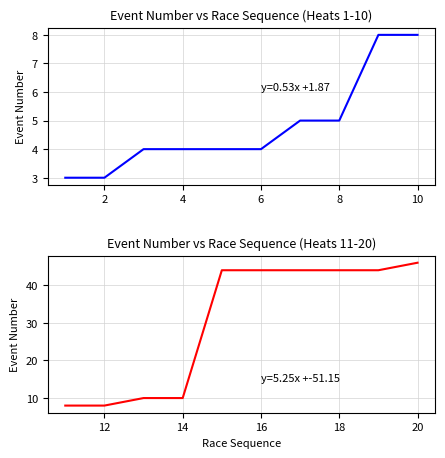

Which has a higher value, 0 or 6?

6